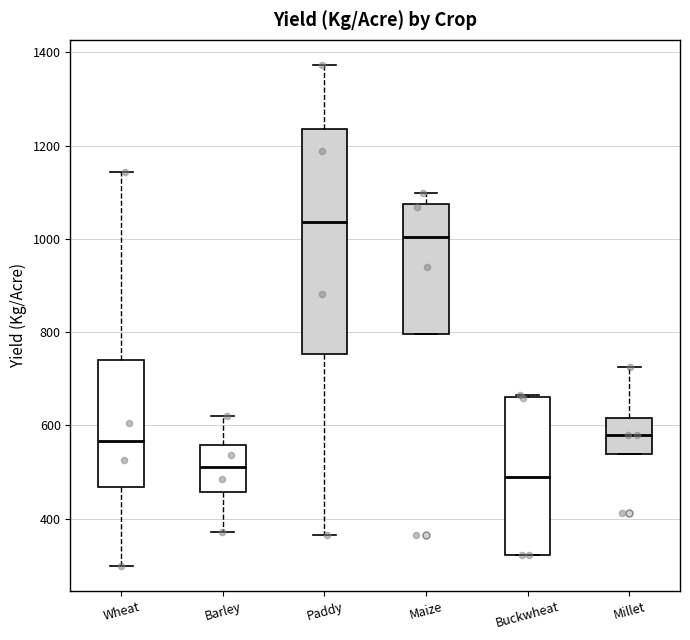

Which box's median line is the highest?

Paddy